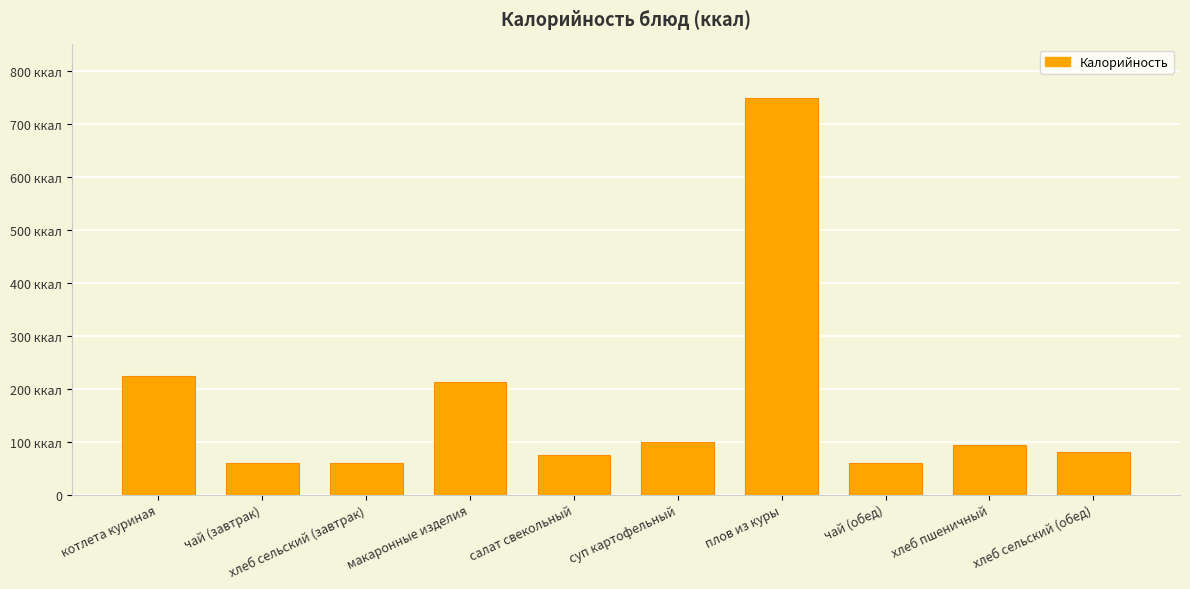

At which label does the data first exceed 94?

котлета куриная